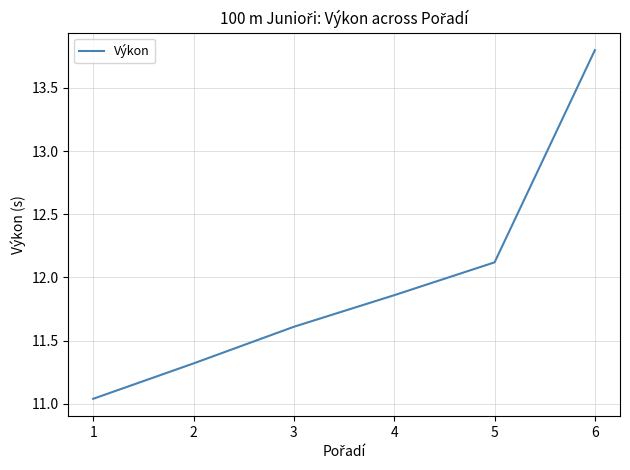

What is the change in value from 1 to 4?

+0.8